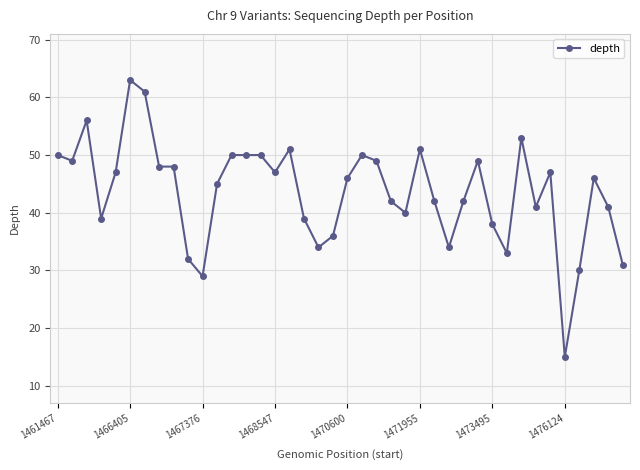

Is this an area chart (filled region under the line)?

No